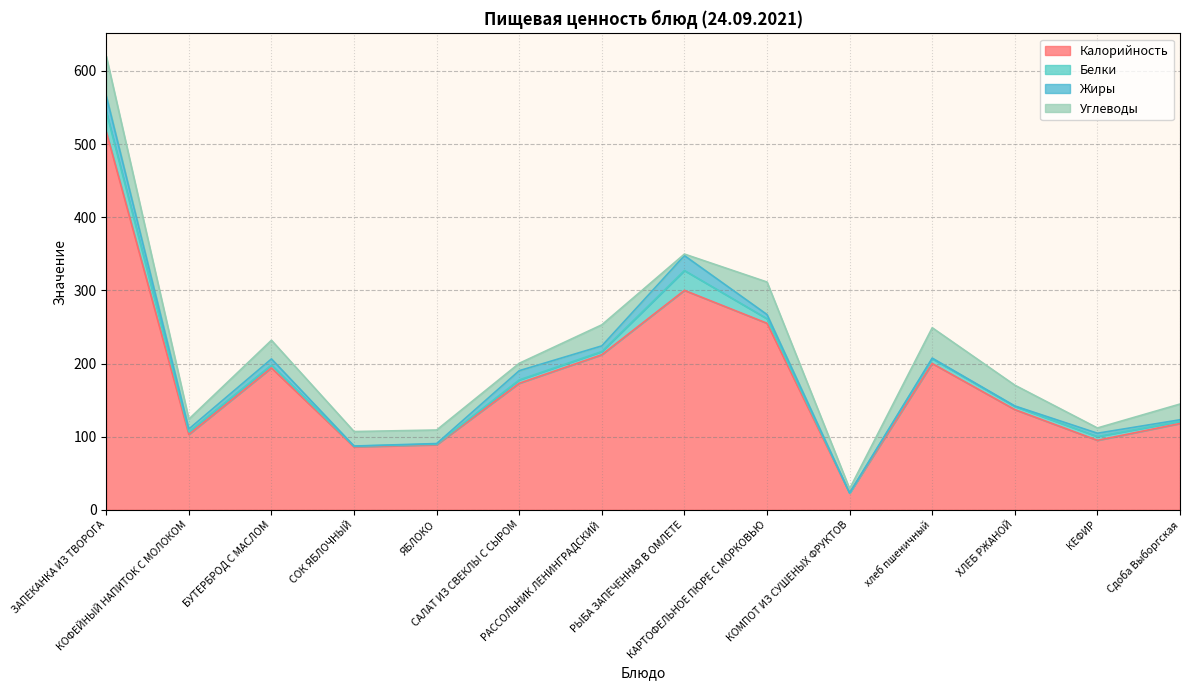

What value does the Углеводы series have at Сдоба Выборгская?

21.5